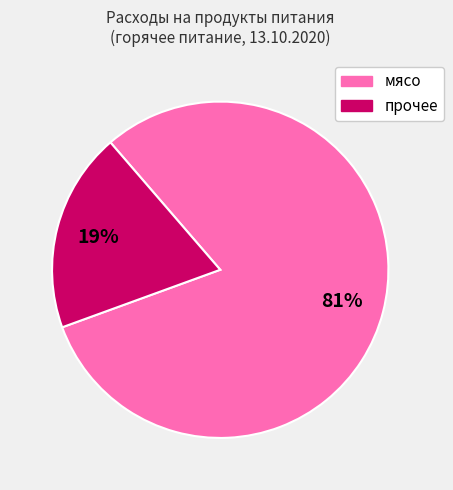

To the nearest percent, what is the difference between the largest and smallest slice percentages?

62%